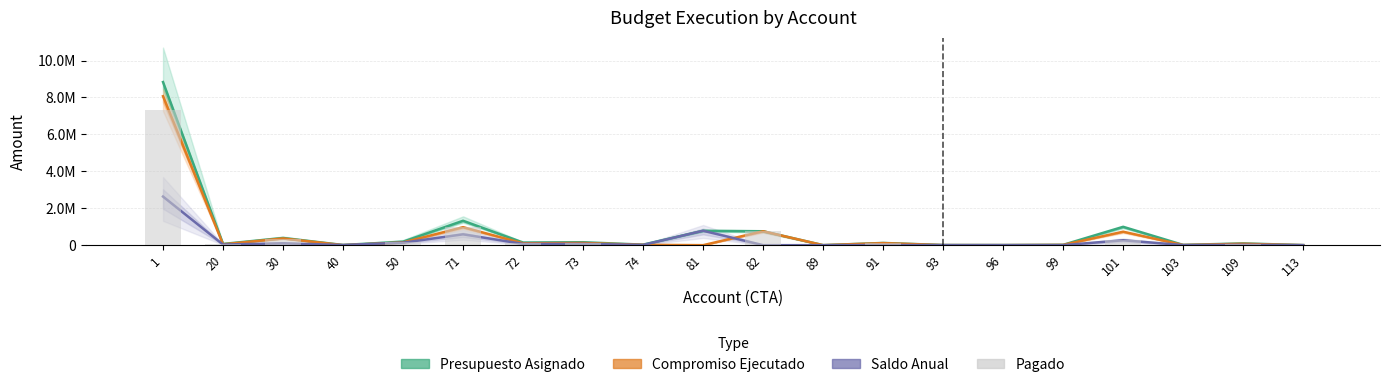

At how many categories does at least one series exceed 184191?

7